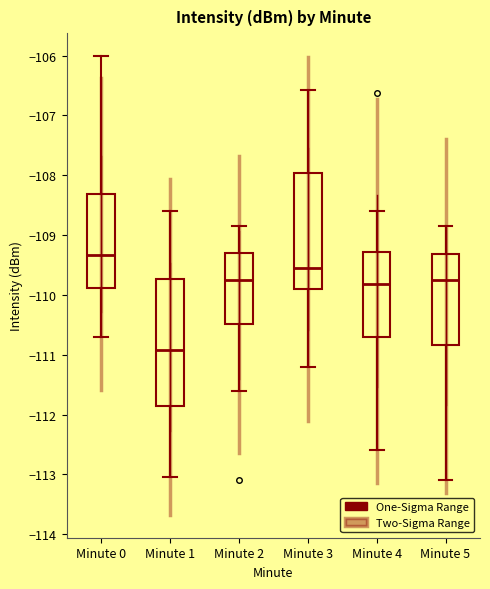

Which box has the highest median line?

Minute 0